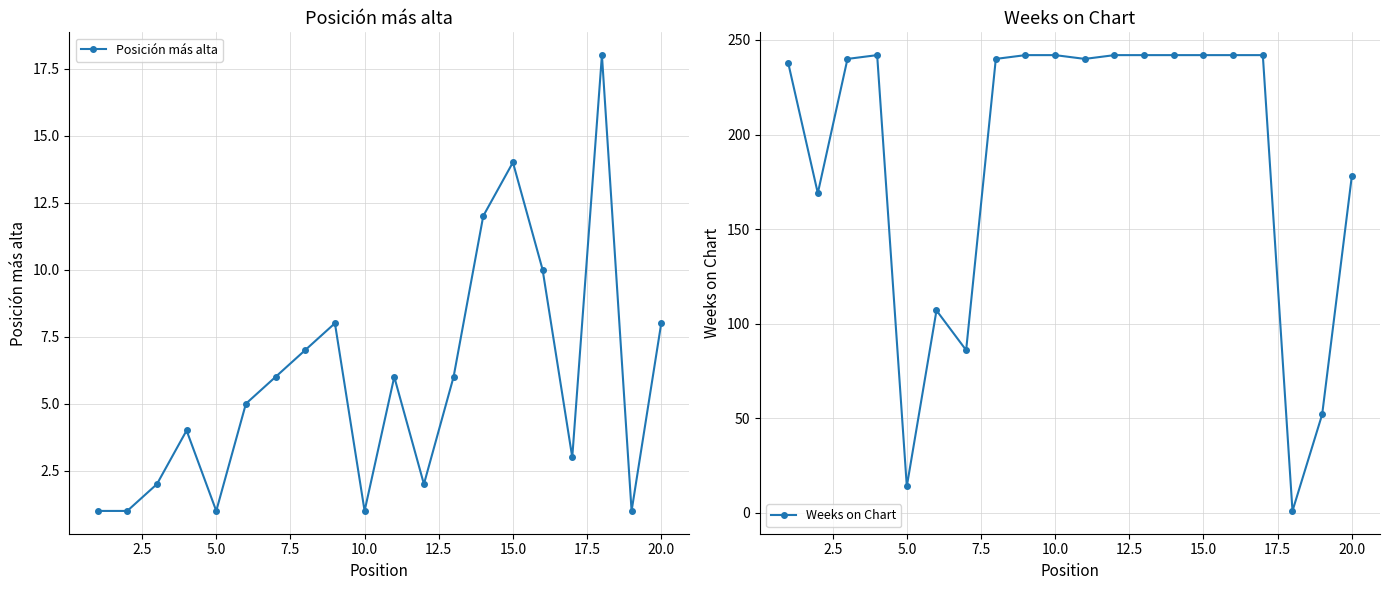

What is the highest value of the Weeks on Chart series?

242